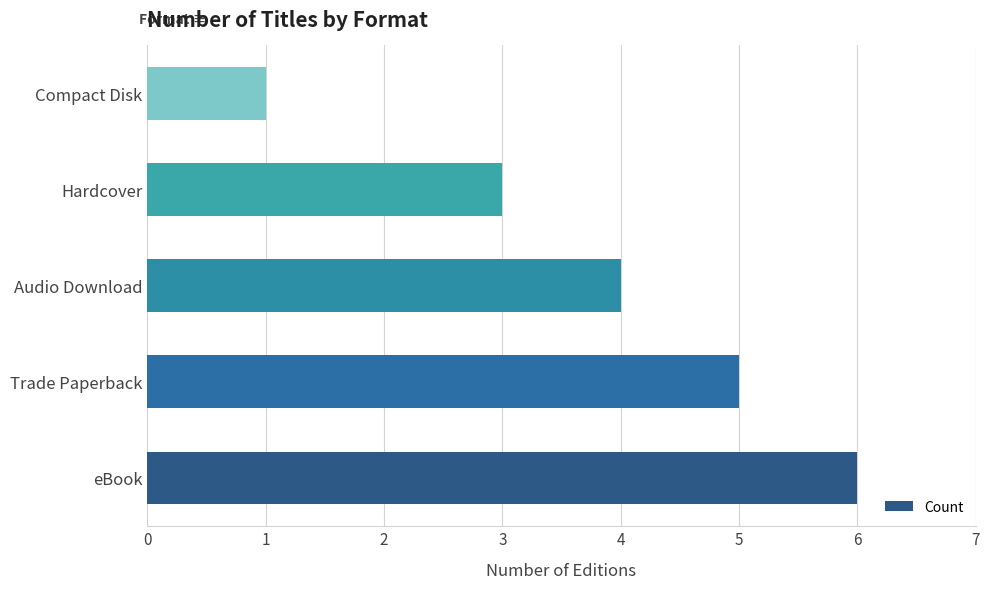

Approximately how many times larger is the value at Audio Download compared to Hardcover?

1.3